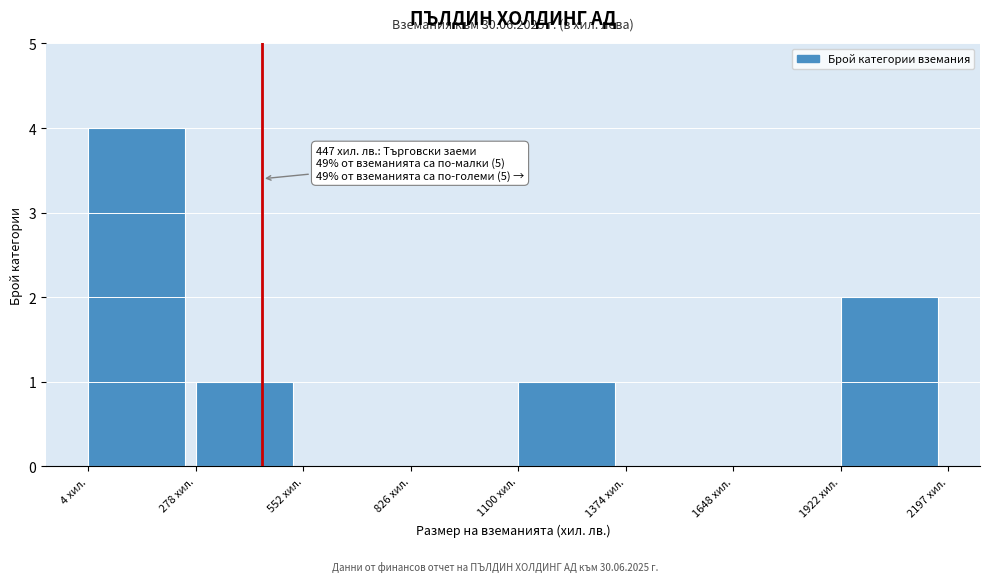

Which range on the x-axis has the tallest bar?

0 to 300